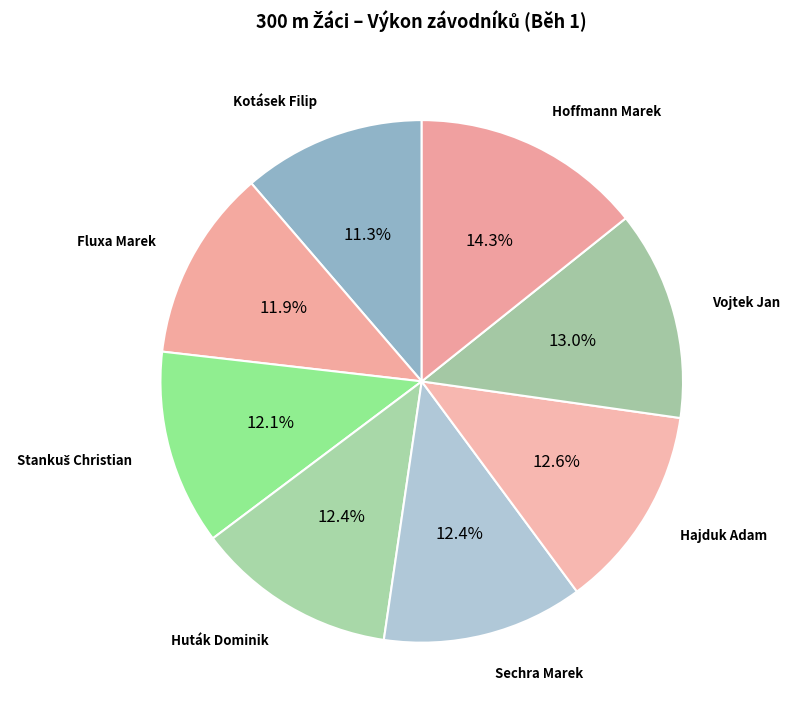

How many slices are in this pie chart?

8